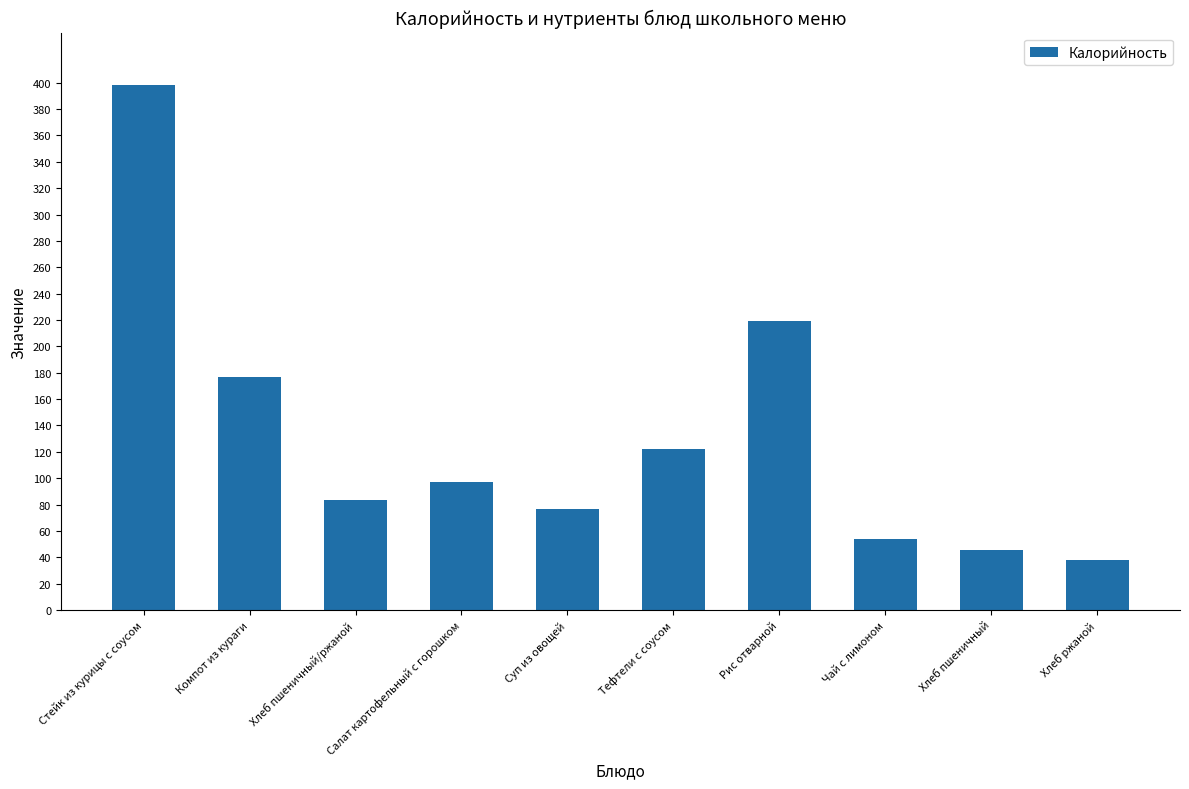

The chart shows a value of 117.6 at Компот из кураги. True or false?

False